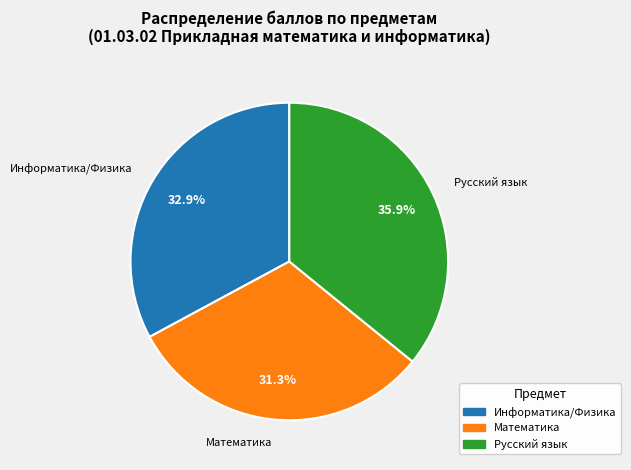

Does any single category account for the majority?

No